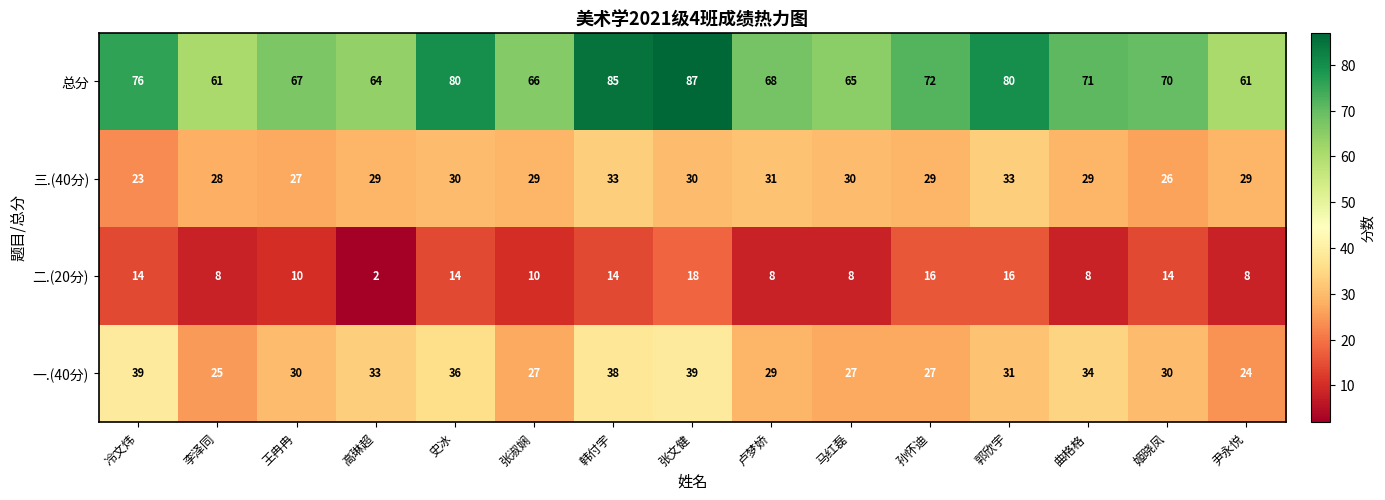

The value of 三.(40分) at 尹永悦 is 49. True or false?

False